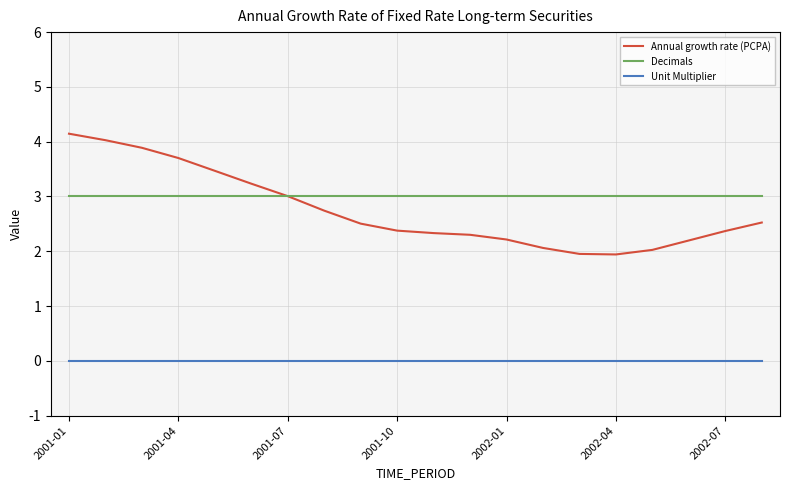

Does the chart display data point markers on the line(s)?

No